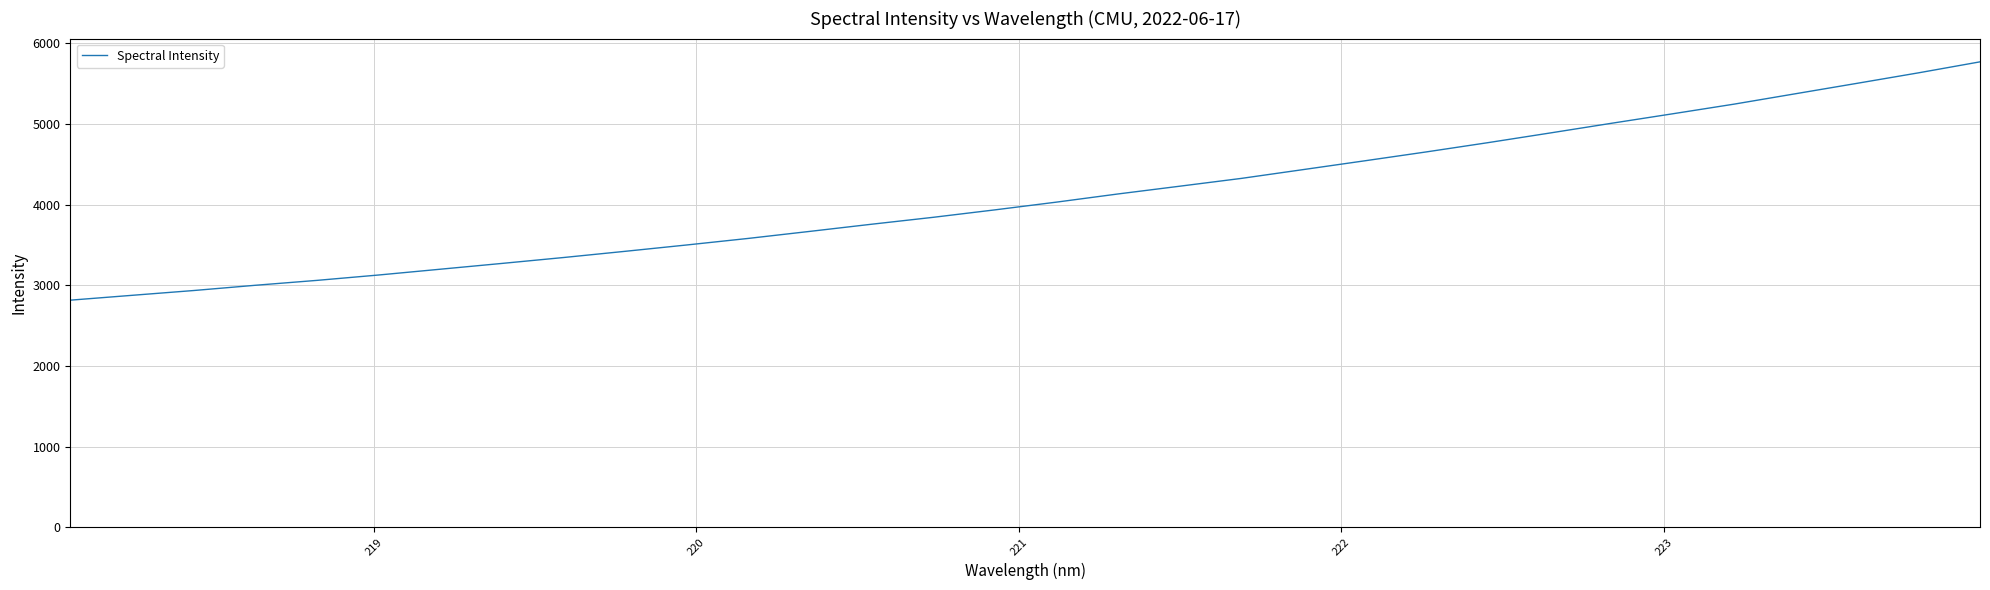

What is the maximum value shown in the chart?

5770.8